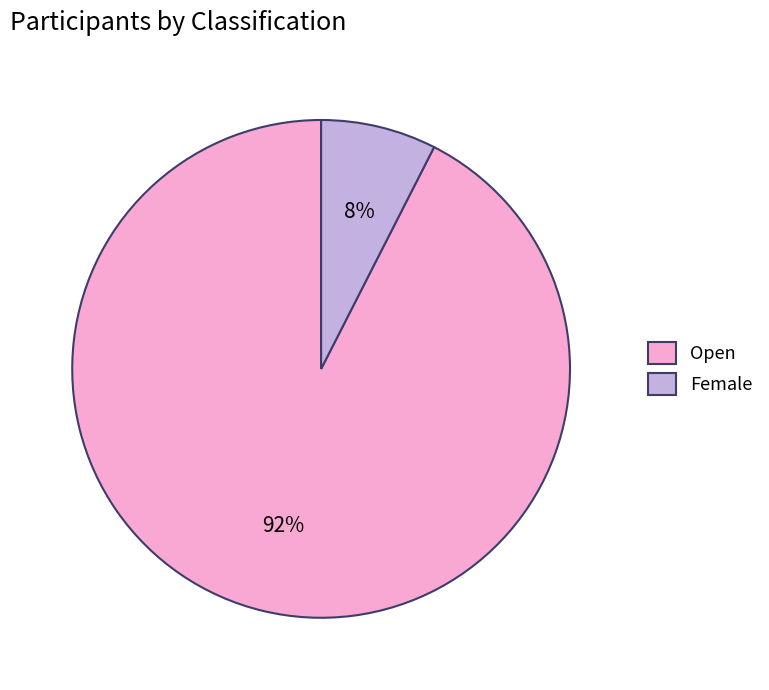

True or false: Female accounts for 29% of the total.

False